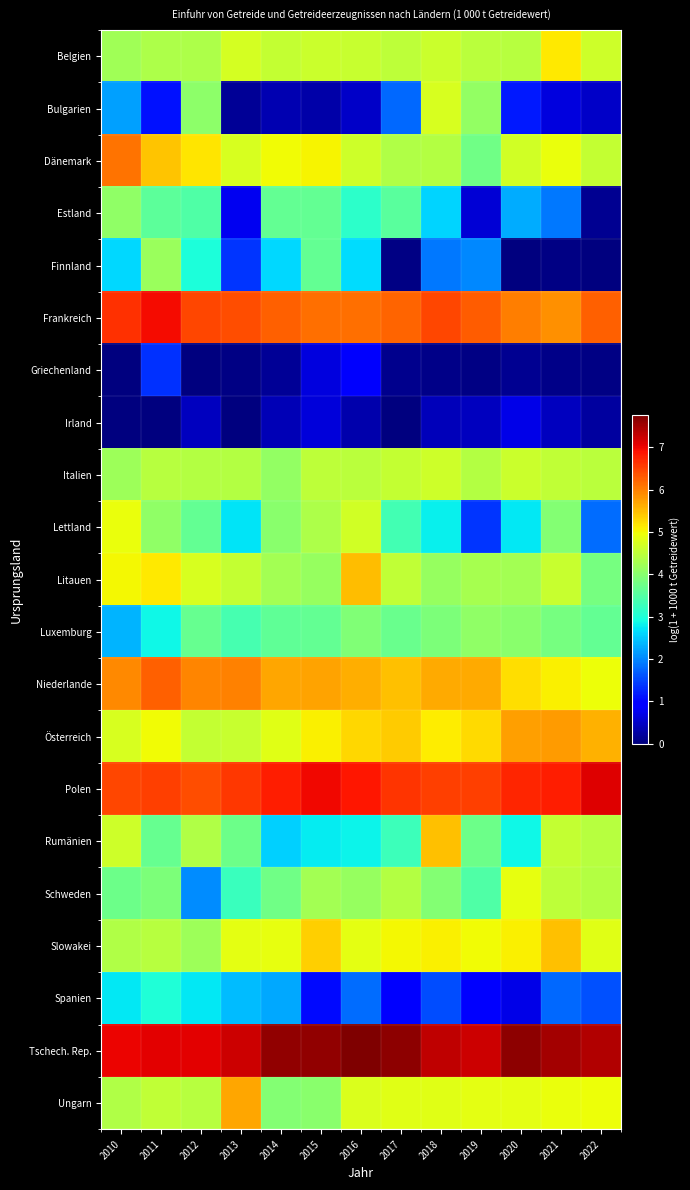

Between 2015 and 2012, which is larger?

2015